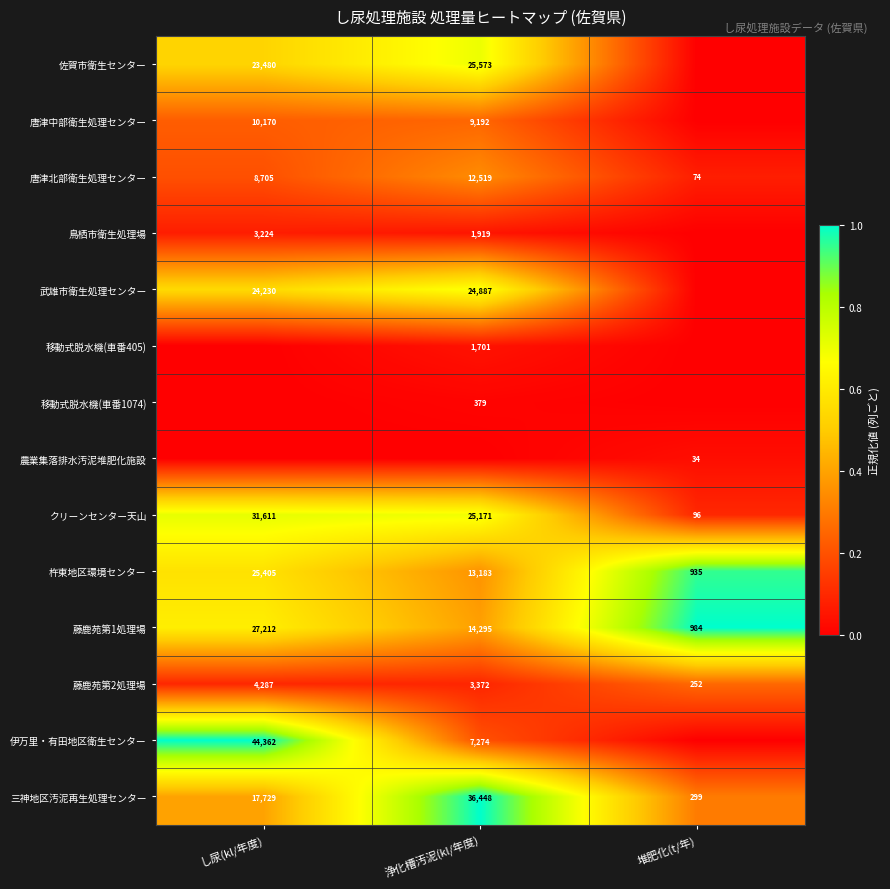

What is the greatest value displayed?

1.0